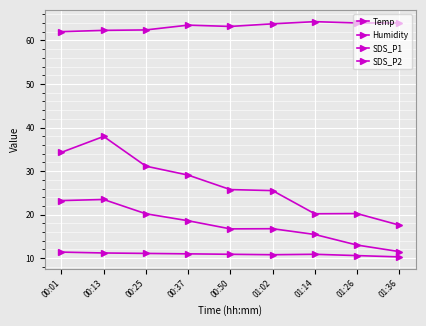

True or false: Humidity and SDS_P2 cross at least once.

False